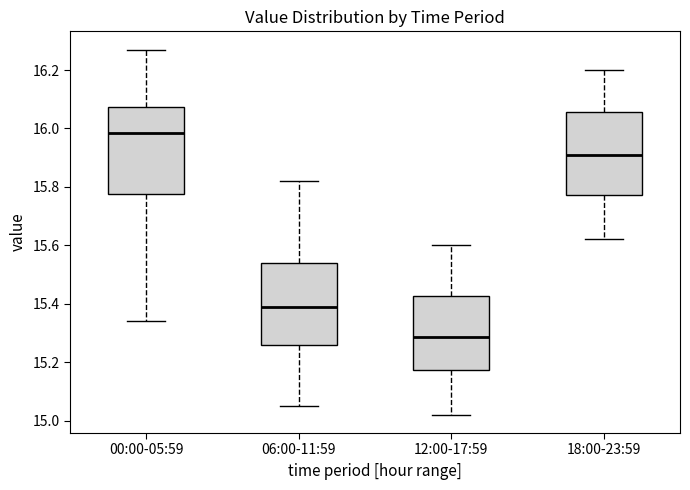

Reading left to right, read every box against the y-axis: the position of its median line, the range the box covers, and the ends of its whiskers. The values are not printed on the chart, so give them approximately, as read against the axis.

00:00-05:59: median 15.98, box 15.78 to 16.08, whiskers 15.34 to 16.28
06:00-11:59: median 15.40, box 15.26 to 15.54, whiskers 15.06 to 15.82
12:00-17:59: median 15.28, box 15.18 to 15.42, whiskers 15.02 to 15.60
18:00-23:59: median 15.92, box 15.78 to 16.06, whiskers 15.62 to 16.20